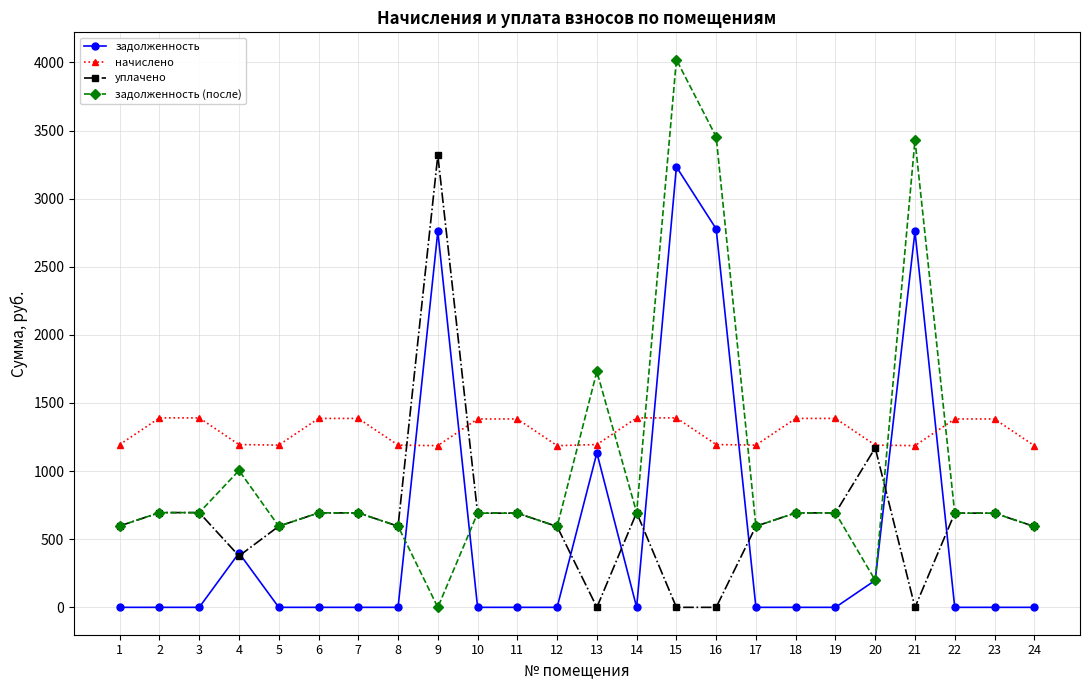

How many lines are shown in the chart?

4